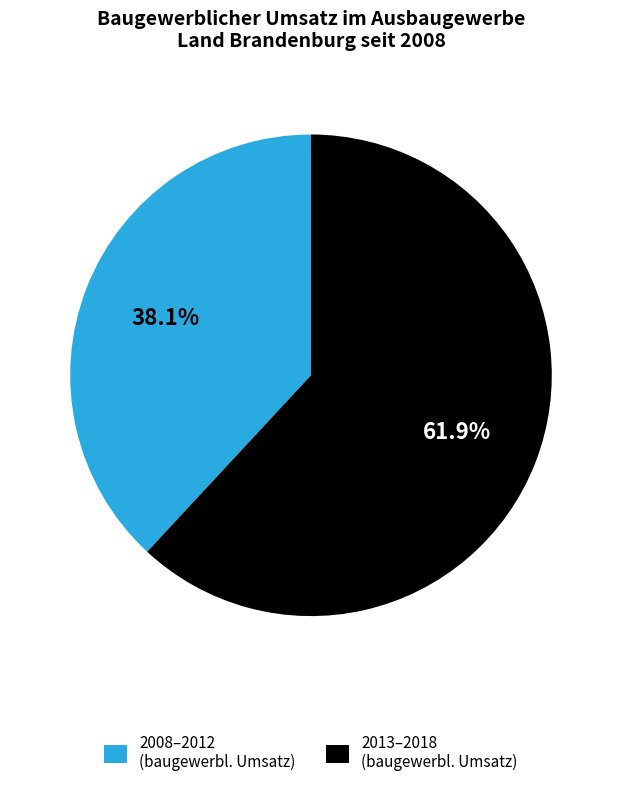

To the nearest percent, what is the average slice percentage?

50%